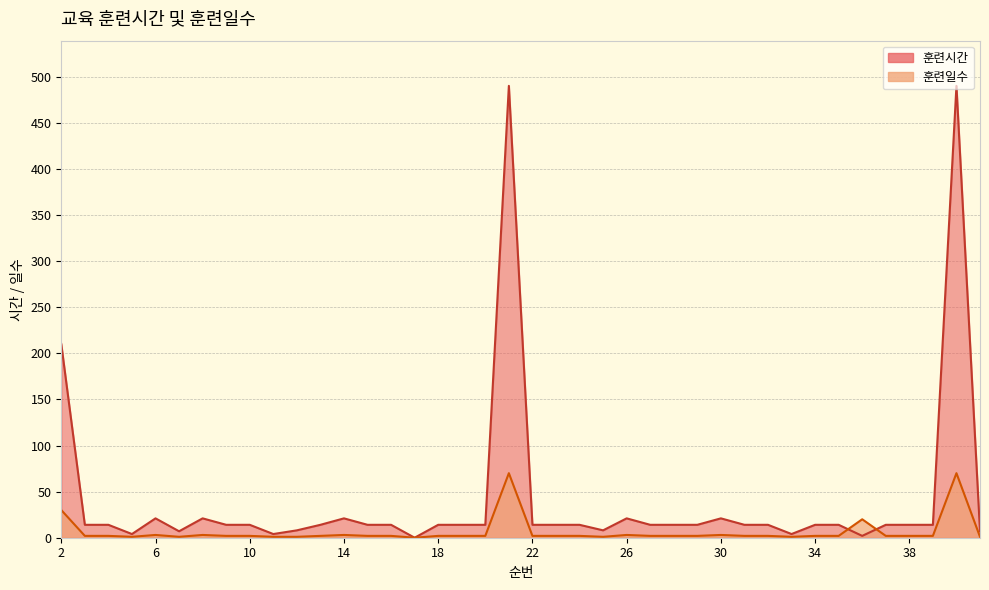

What position from the left is 30?

29